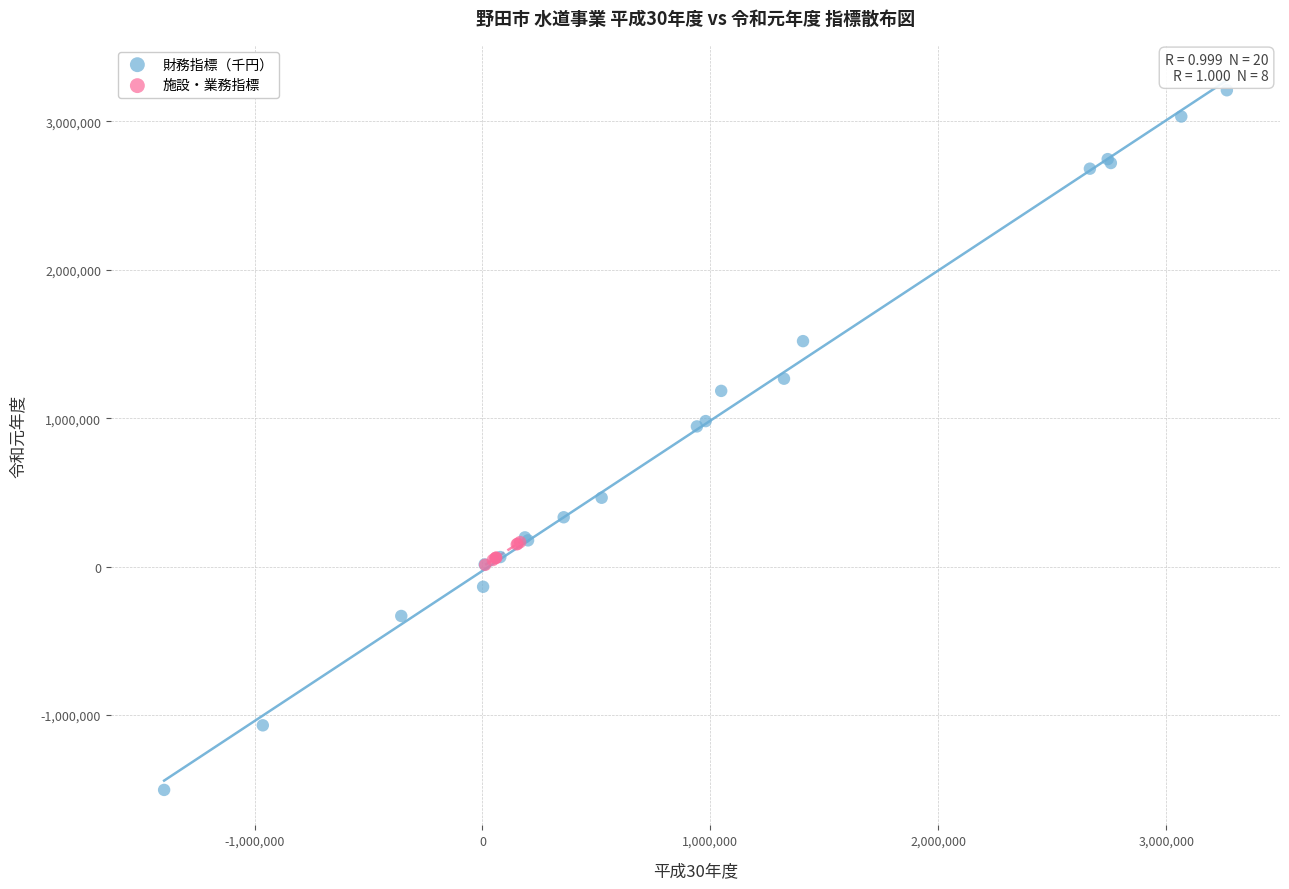

Which series contains the highest Y value?

財務指標（千円）